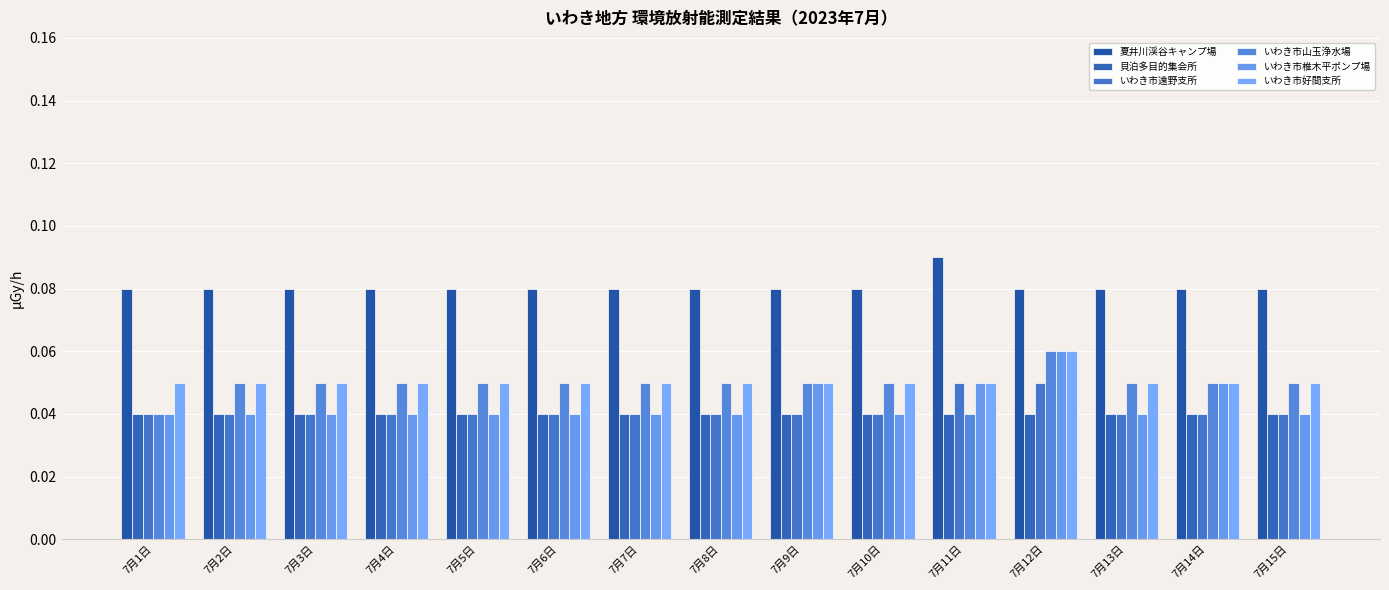

What is the label of the 3rd bar from the right?

7月13日